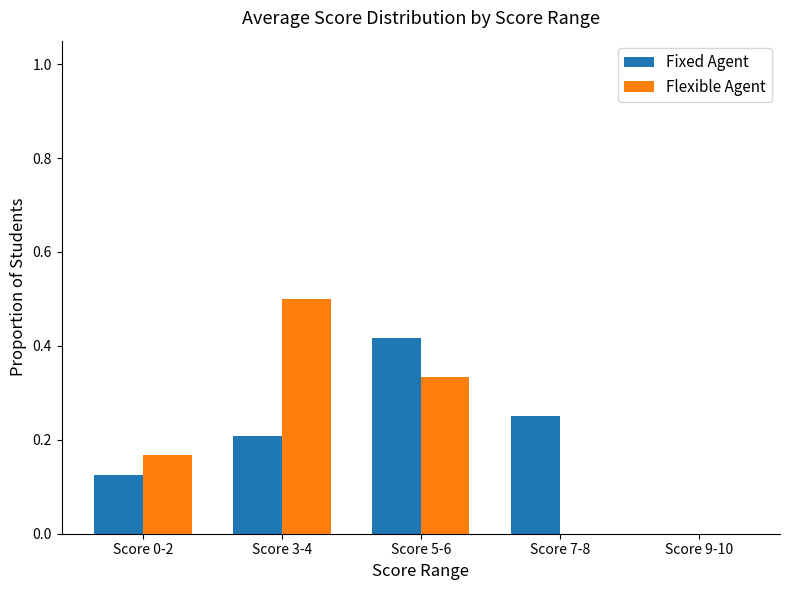

Which series changed the most between Score 3-4 and Score 7-8?

Flexible Agent